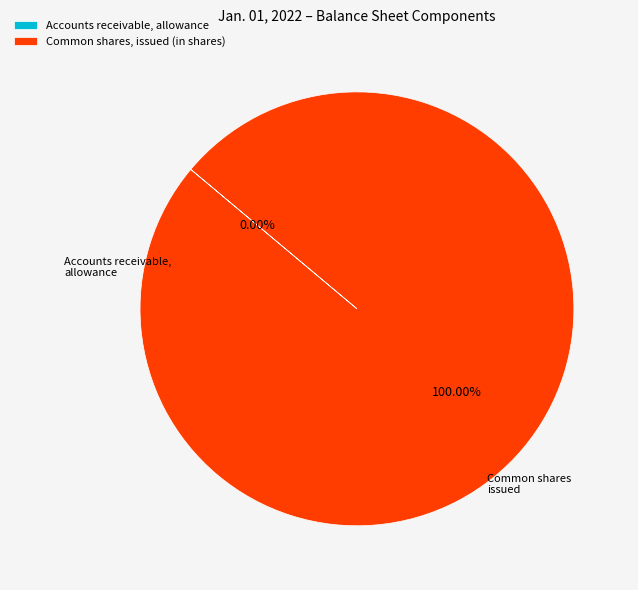

True or false: Common shares, issued (in shares) accounts for 100% of the total.

True